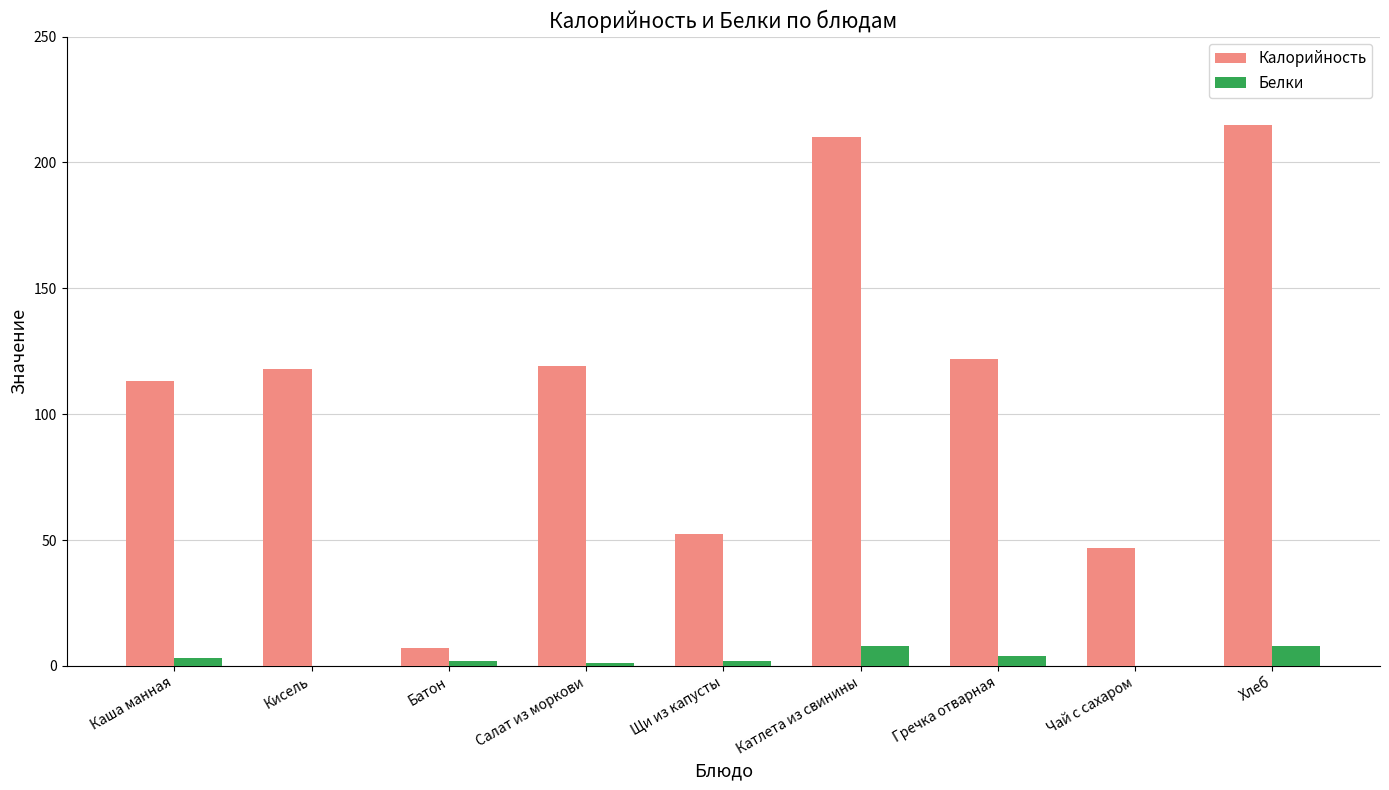

Between Батон and Щи из капусты, which series saw the biggest shift?

Калорийность